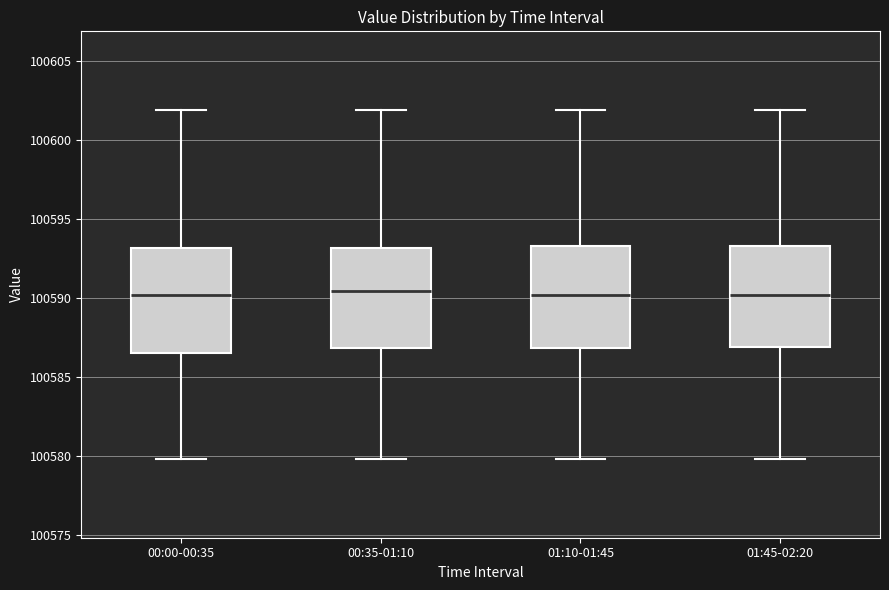

Reading left to right, transcribe this box plot: for each box, give where its median line is, the range the box spans, and where its two whiskers end, as read against the y-axis. The values are not printed on the chart, so give them approximately, as read against the axis.

00:00-00:35: median 100590.0, box 100586.5 to 100593.0, whiskers 100580.0 to 100602.0
00:35-01:10: median 100590.5, box 100587.0 to 100593.0, whiskers 100580.0 to 100602.0
01:10-01:45: median 100590.0, box 100587.0 to 100593.5, whiskers 100580.0 to 100602.0
01:45-02:20: median 100590.0, box 100587.0 to 100593.5, whiskers 100580.0 to 100602.0